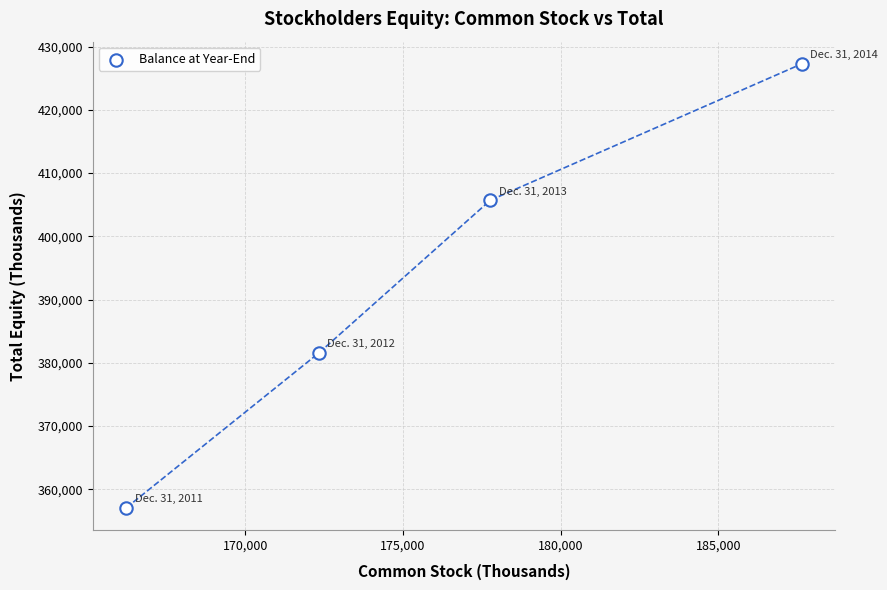

What is the average X value?

175999